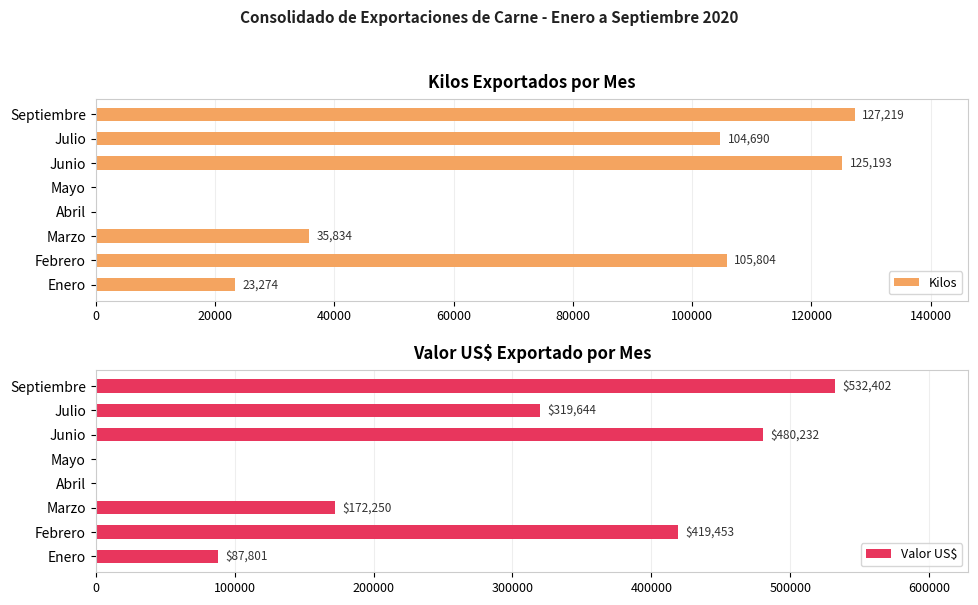

What is the highest value of the Valor US$ series?

532402.2